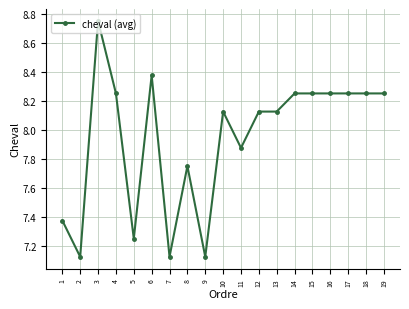

At which label does the data first exceed 8?

3